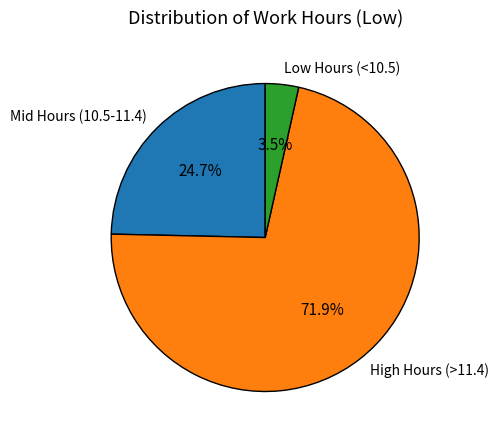

Does High Hours (>11.4) account for over 50% of the chart?

Yes